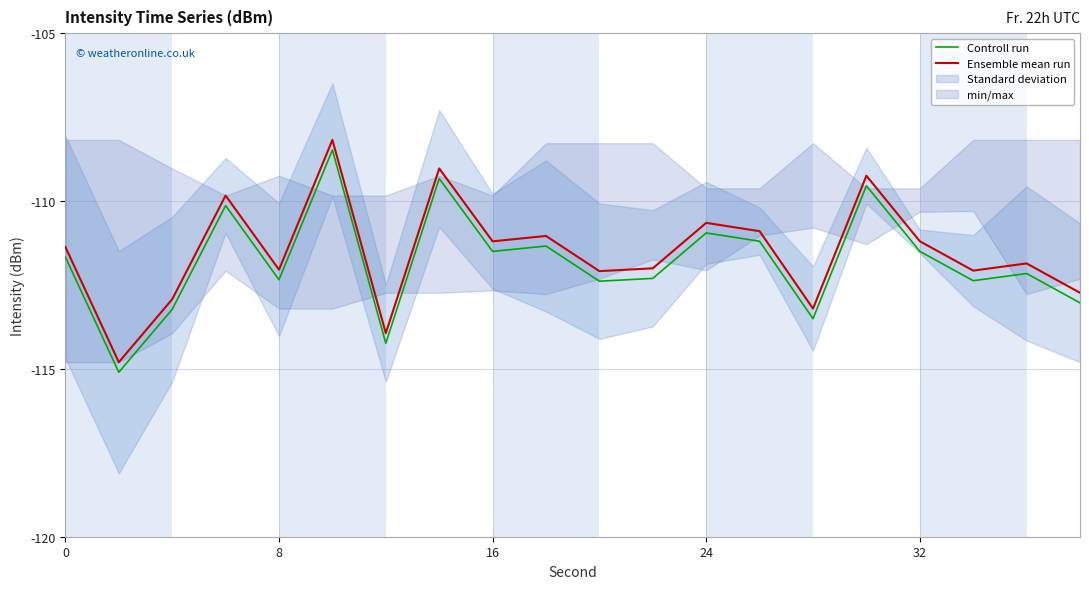

Is it true that Controll run equals -112.3 at 8?

True